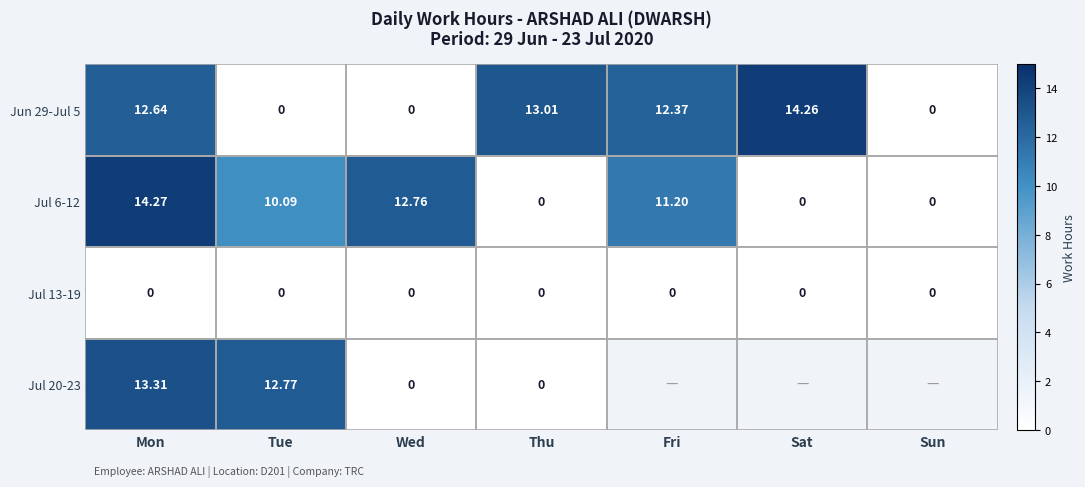

How many values in the Jun 29-Jul 5 series are below 12?

3